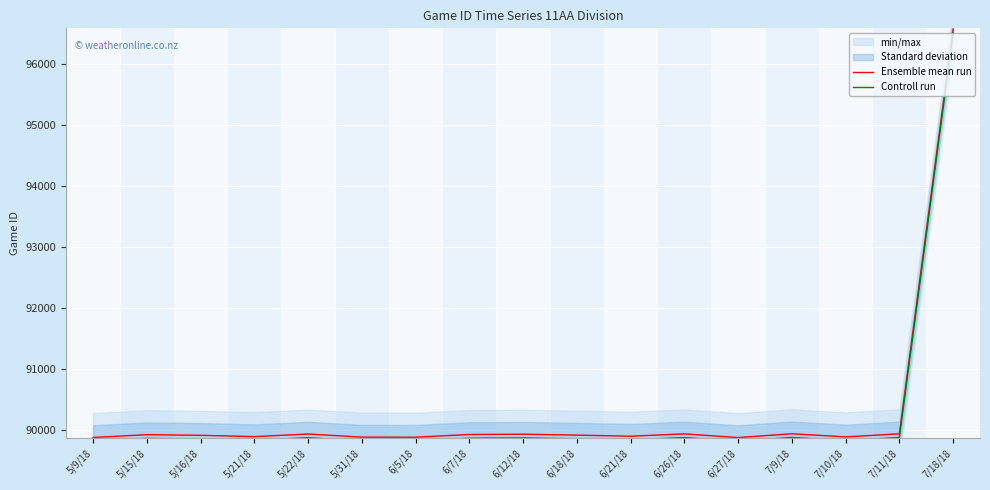

Which series has the largest total across all categories?

Ensemble mean run